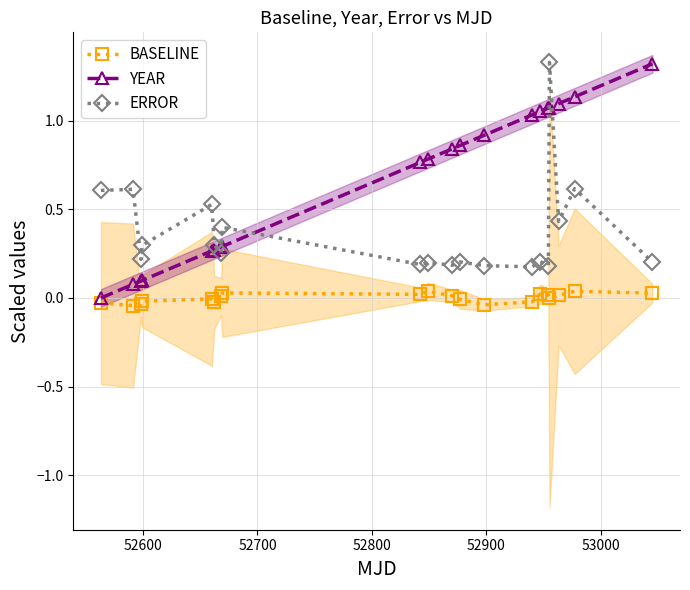

True or false: ERROR has more than 0 interior local peaks.

True